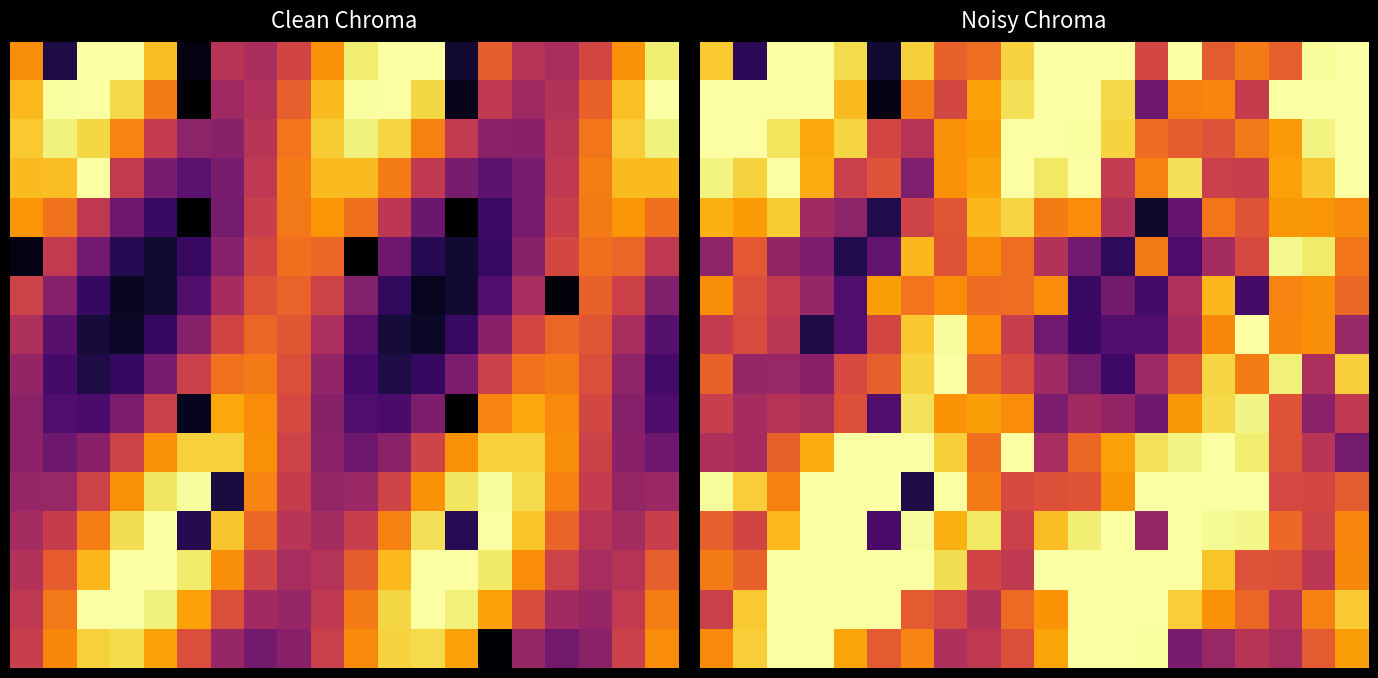

Which has a higher value, 19 or 15?

19